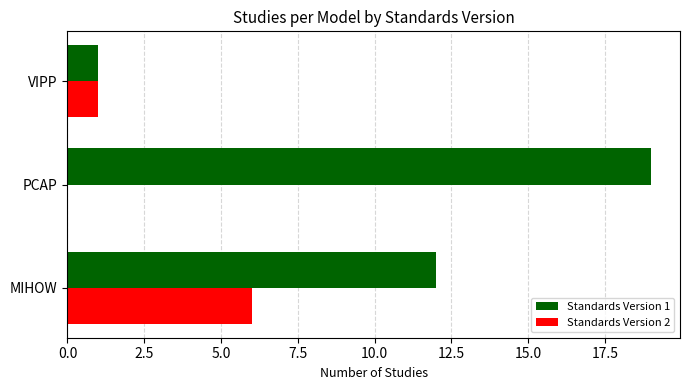

Which label corresponds to the largest value in the chart?

PCAP